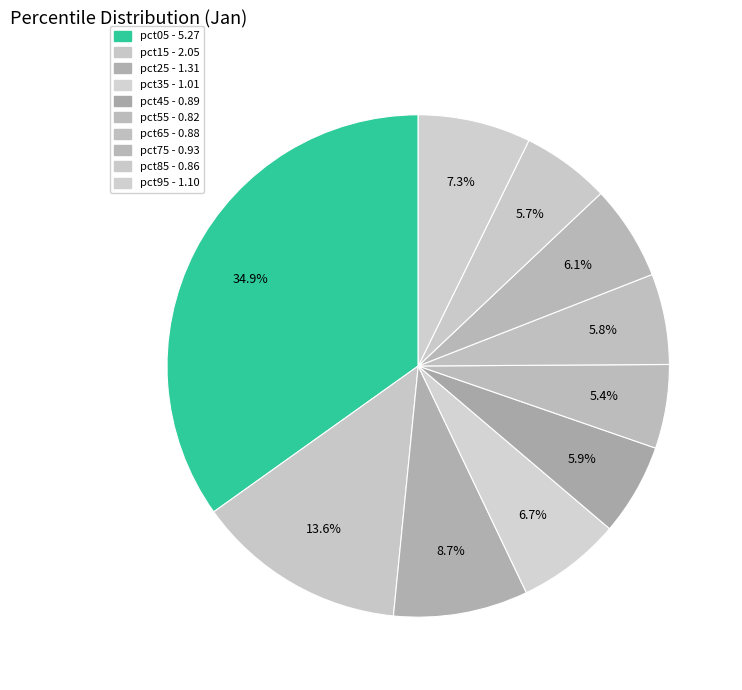

What is the largest slice in the pie chart?

pct05